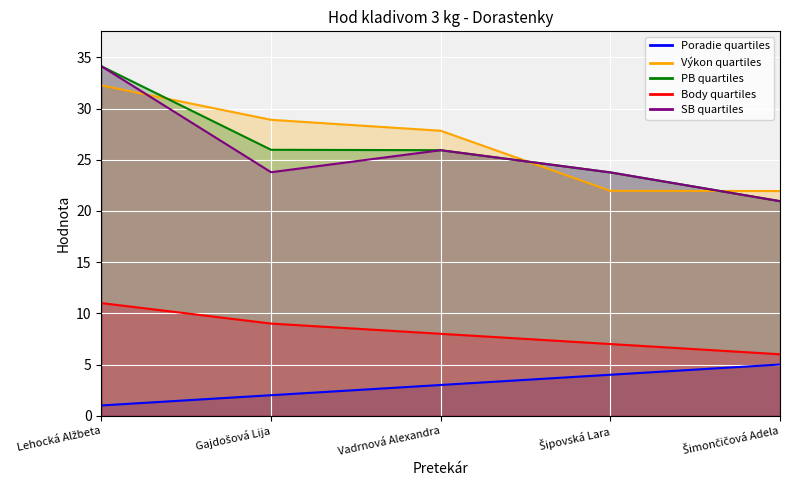

True or false: PB and SB intersect in this chart.

False